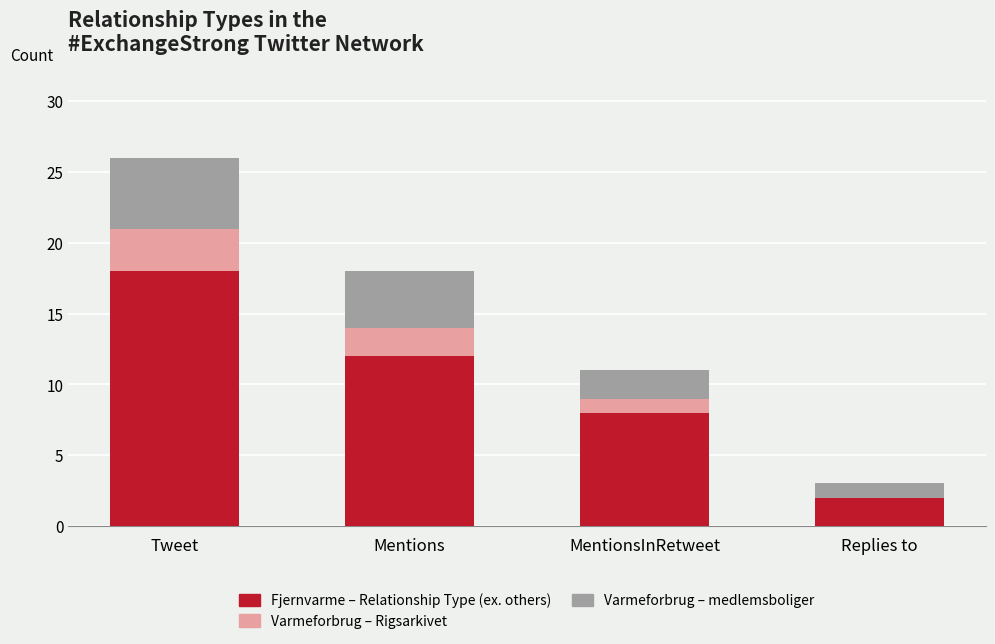

What is the maximum value for Fjernvarme – Relationship Type (ex. others)?

18